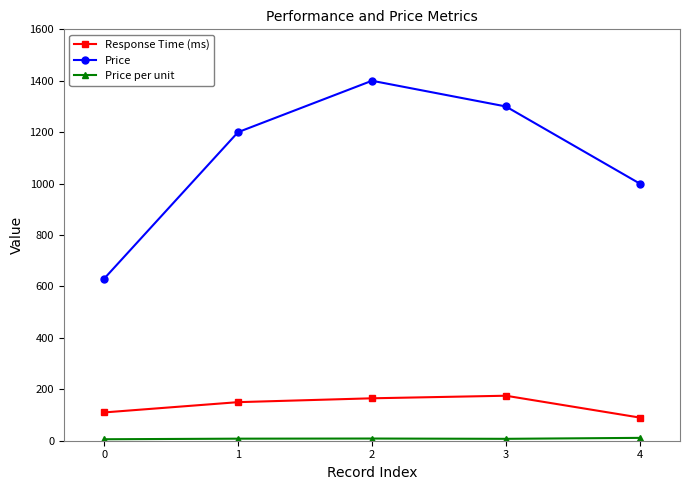

How many lines are shown in the chart?

3